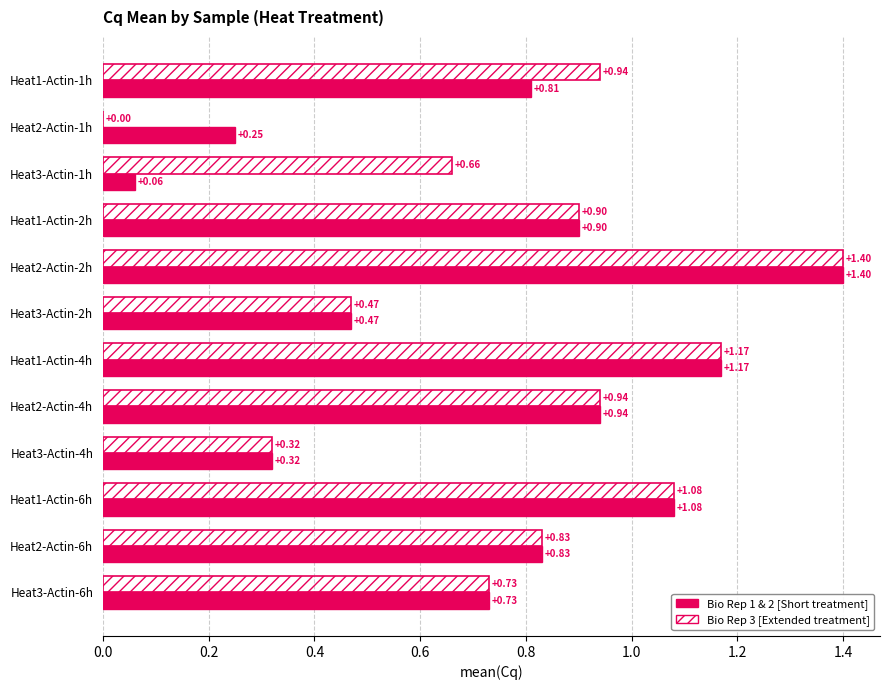

Which series changed the most between Heat3-Actin-1h and Heat1-Actin-4h?

Bio Rep 1 & 2 [Short treatment]